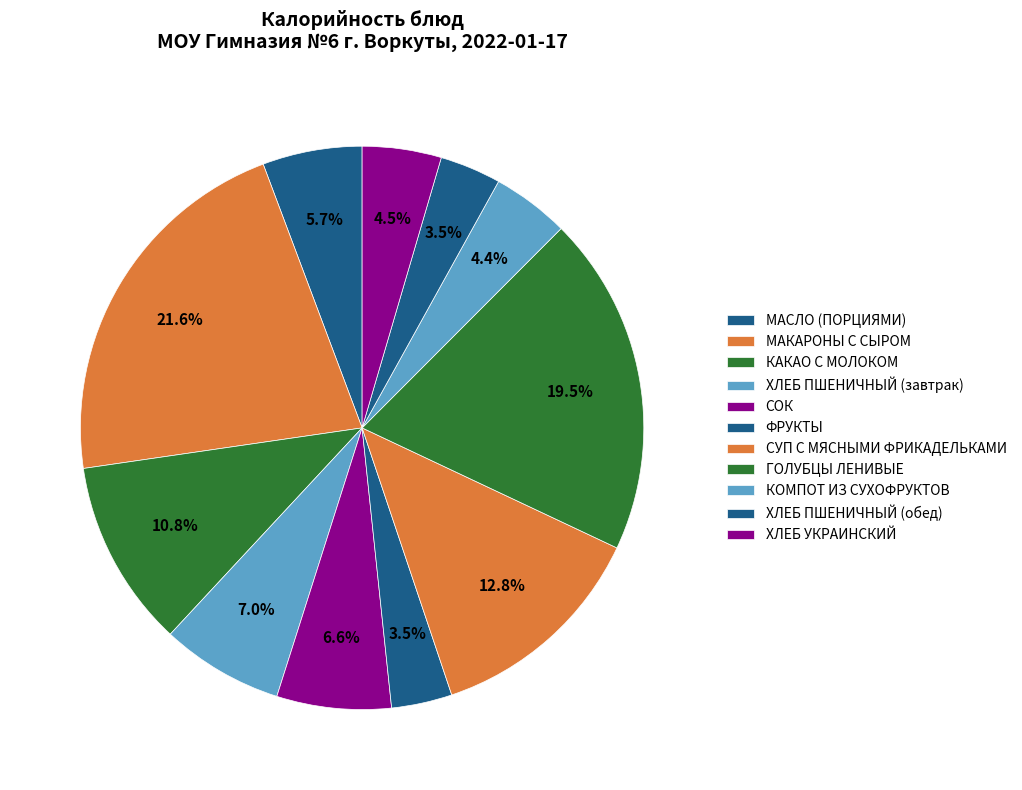

How many slices are in this pie chart?

11